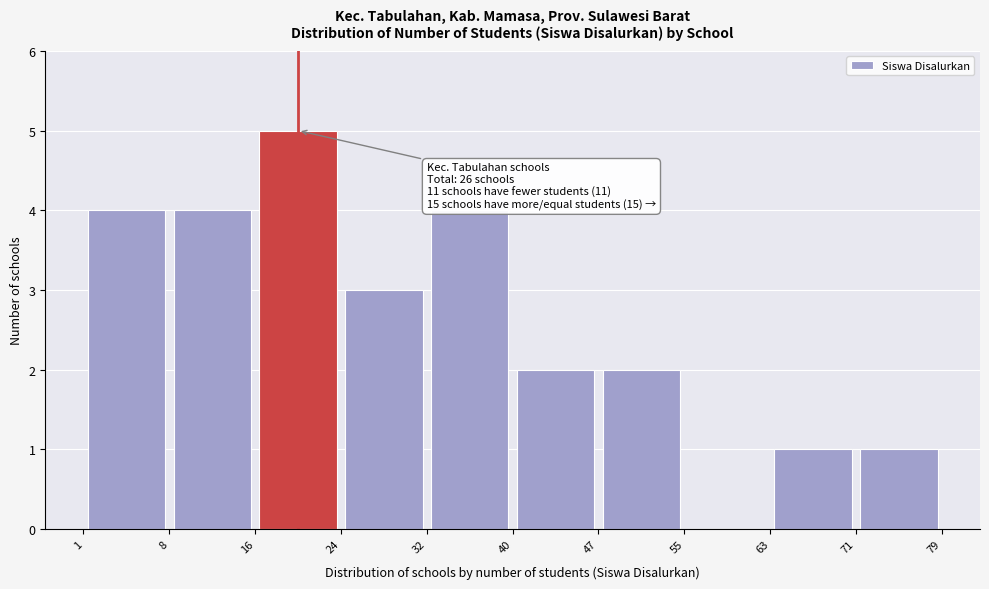

Over which range of the x-axis is the bar tallest?

16 to 24